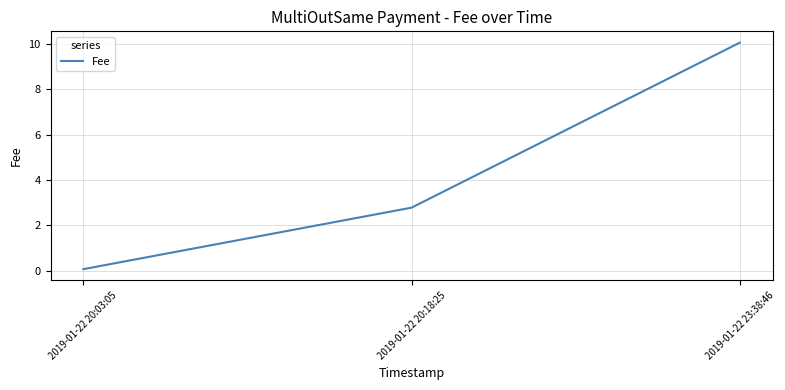

List the labels in order of value, smallest first.

2019-01-22 20:03:05, 2019-01-22 20:18:25, 2019-01-22 23:38:46